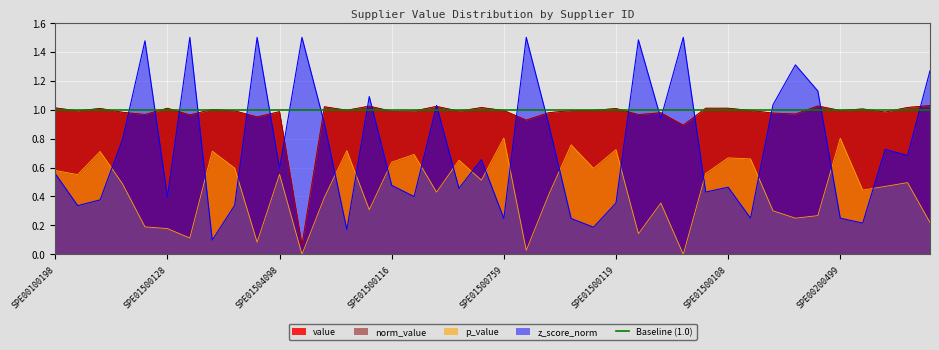

Is the value of p_value at SPE01500145 greater than the value of value at SPE01500144?

No